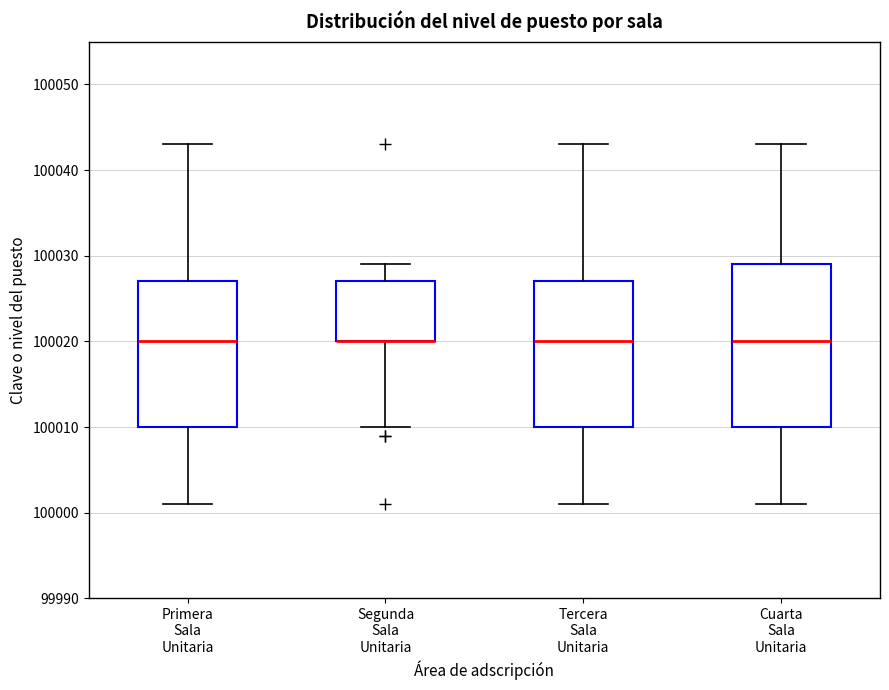

Reading left to right, read every box against the y-axis: the position of its median line, the range the box covers, and the ends of its whiskers. The values are not printed on the chart, so give them approximately, as read against the axis.

Primera Sala Unitaria: median 100020, box 100010 to 100027, whiskers 100001 to 100043
Segunda Sala Unitaria: median 100020 (drawn on the box's lower edge), box 100020 to 100027, whiskers 100010 to 100029
Tercera Sala Unitaria: median 100020, box 100010 to 100027, whiskers 100001 to 100043
Cuarta Sala Unitaria: median 100020, box 100010 to 100029, whiskers 100001 to 100043